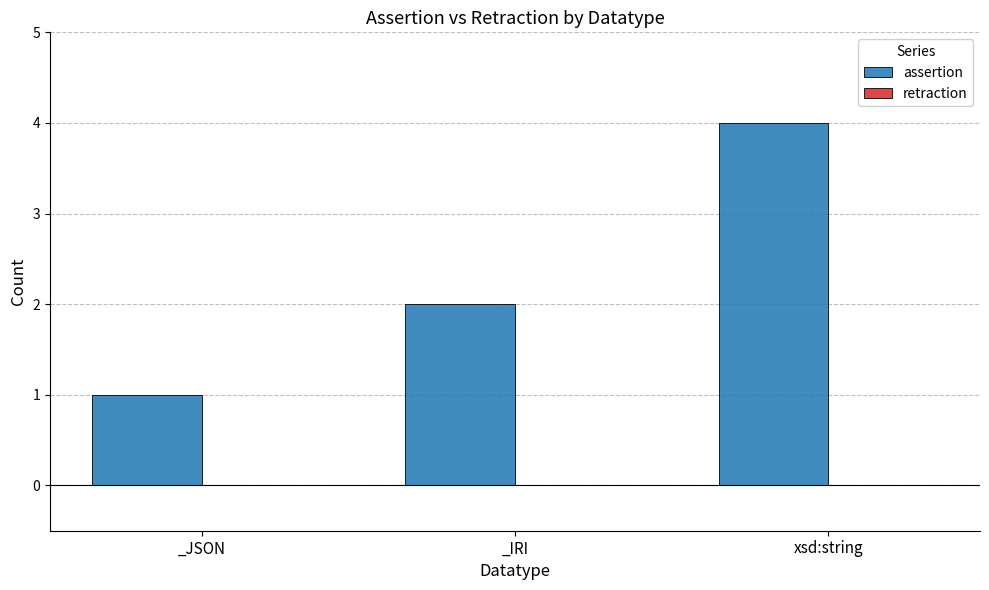

What is the greatest value displayed?

4